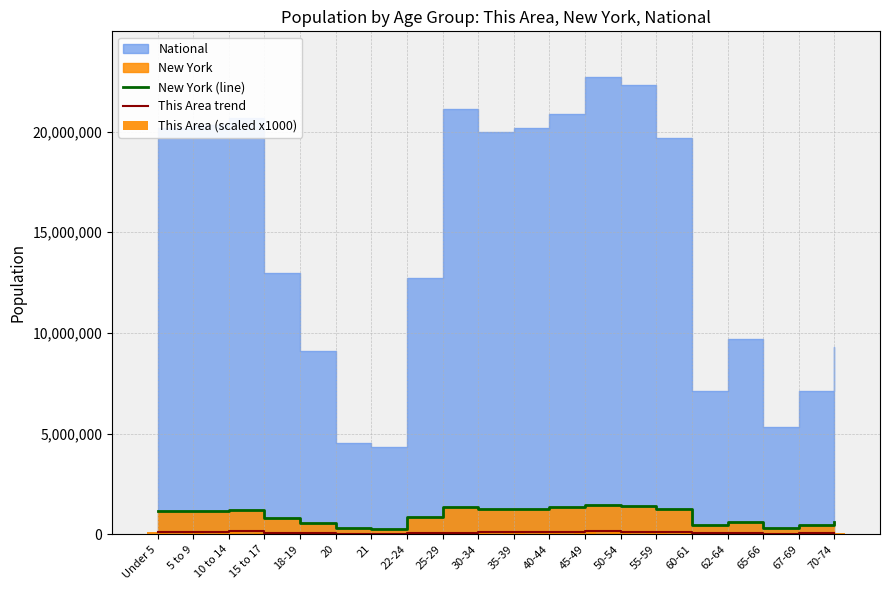

Is the value of This Area (scaled x1000) at 65-66 greater than the value of This Area trend at 22-24?

No